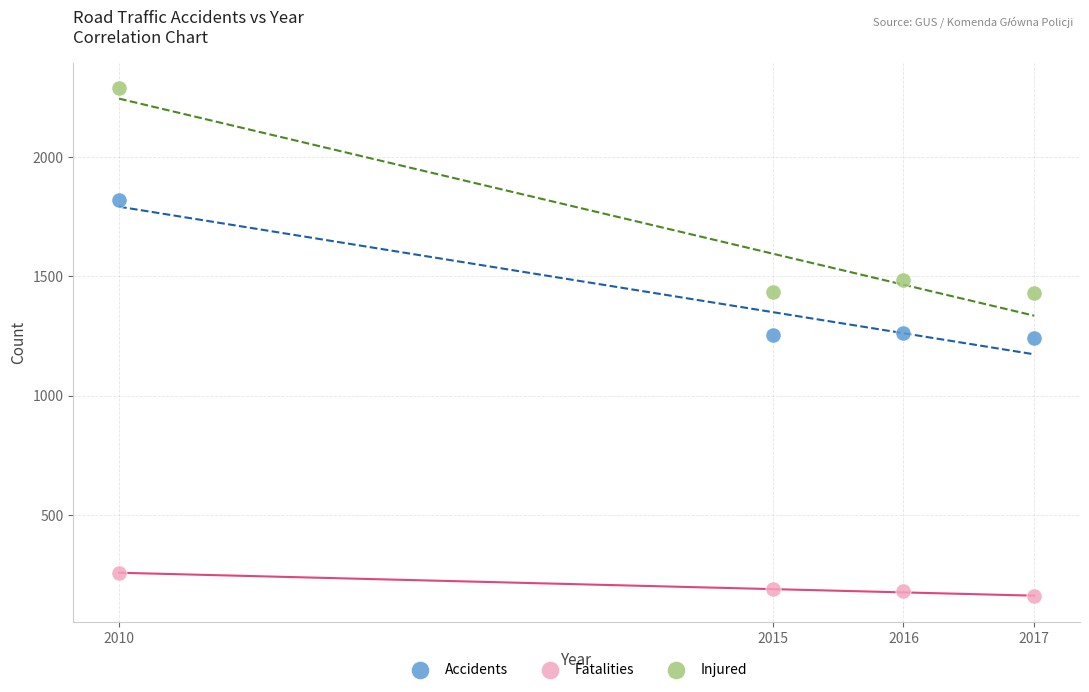

Which series has the widest spread of Y values?

Injured